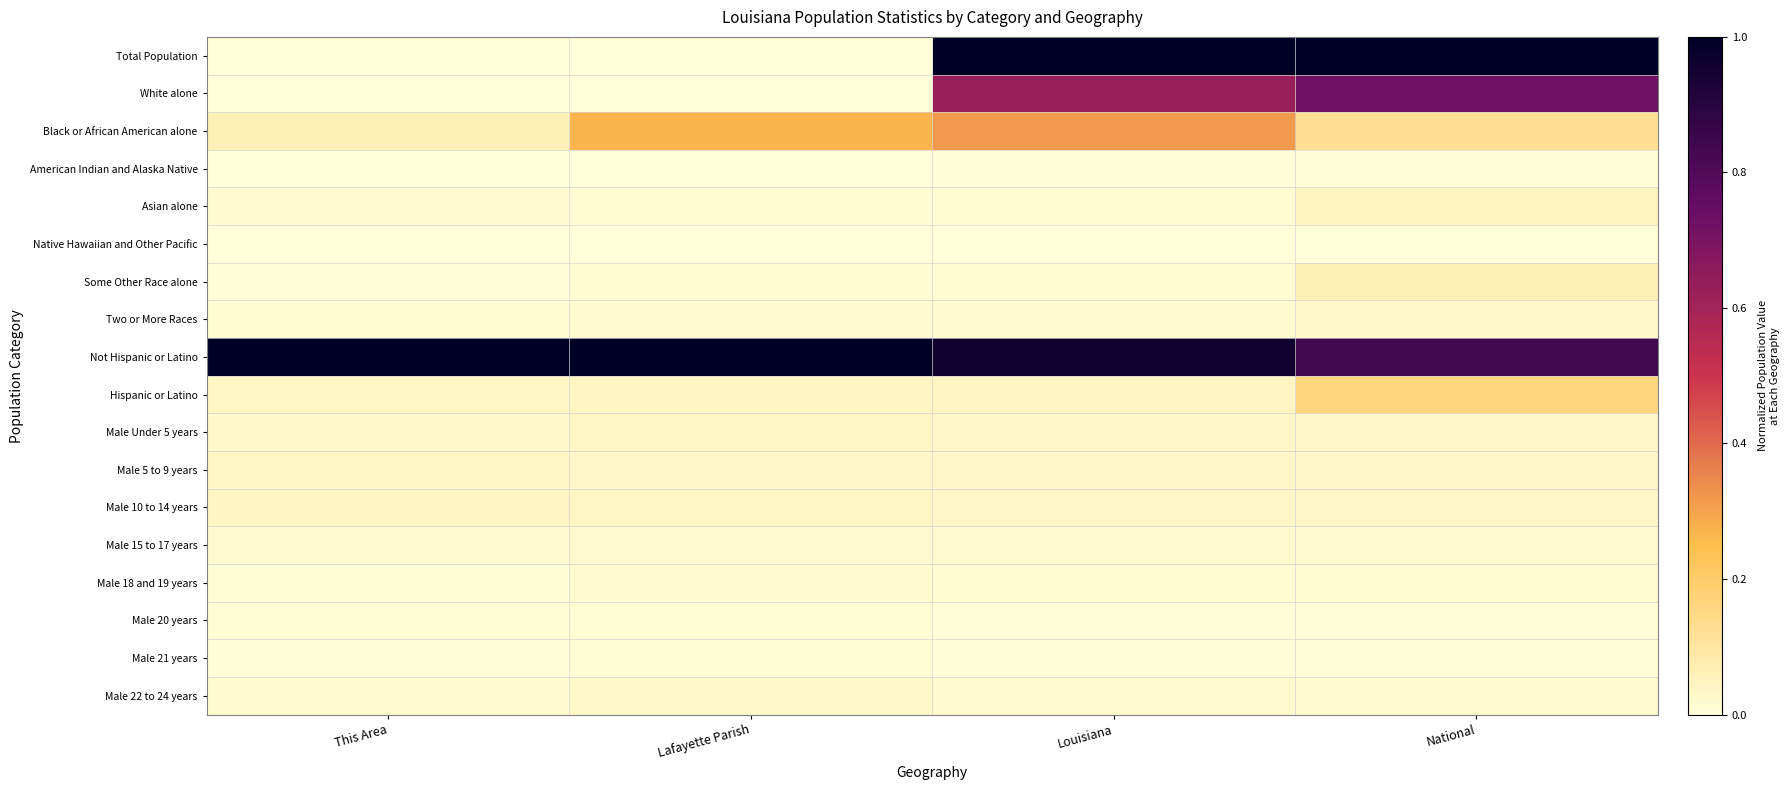

At which category is the sum across all series the highest?

Louisiana